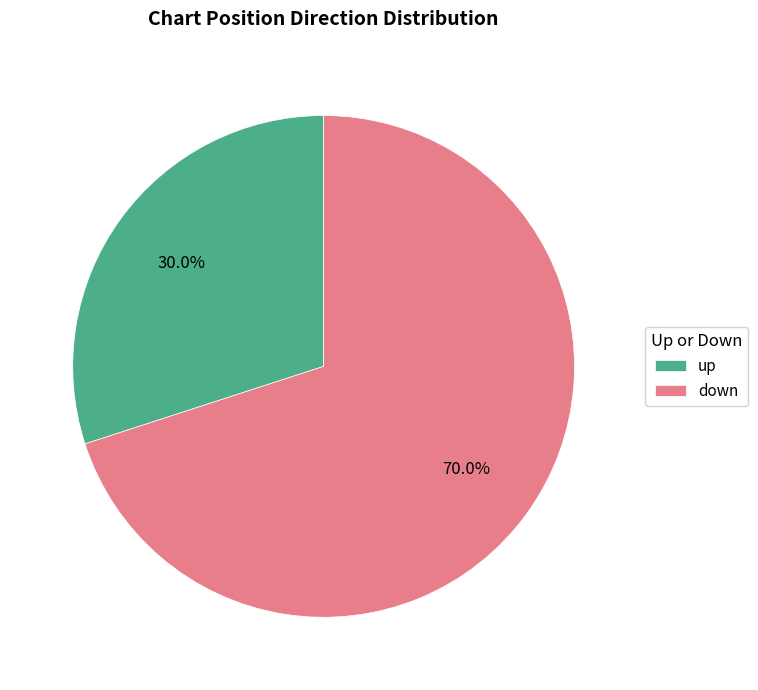

To the nearest percent, what is the combined percentage of up and down?

100%